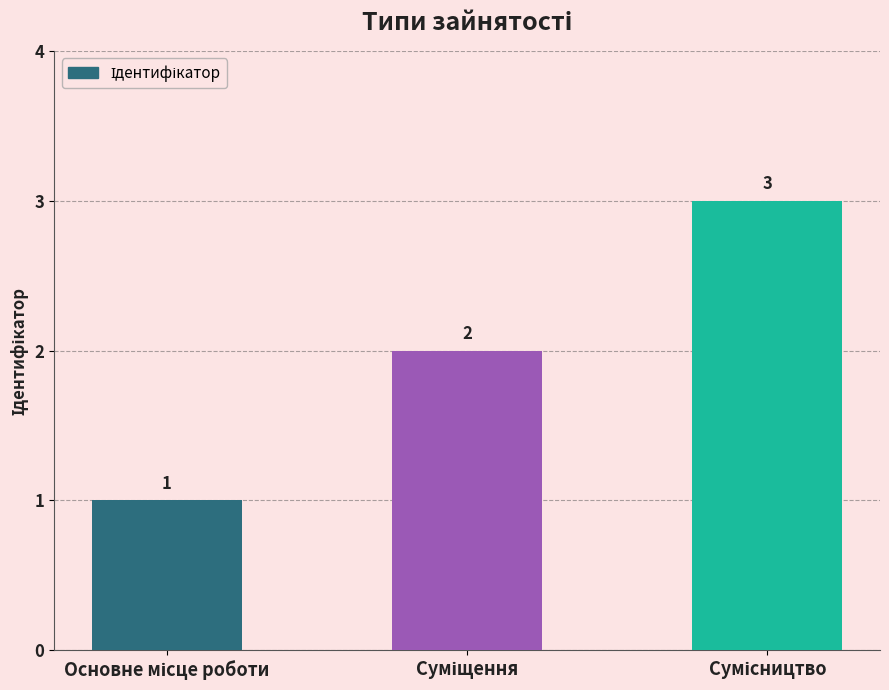

What is the value of the 1st bar from the left?

1